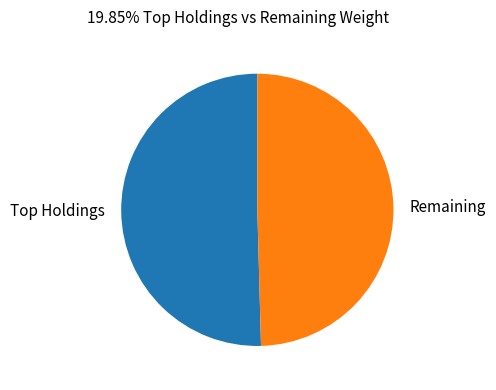

What is the majority slice?

Top Holdings